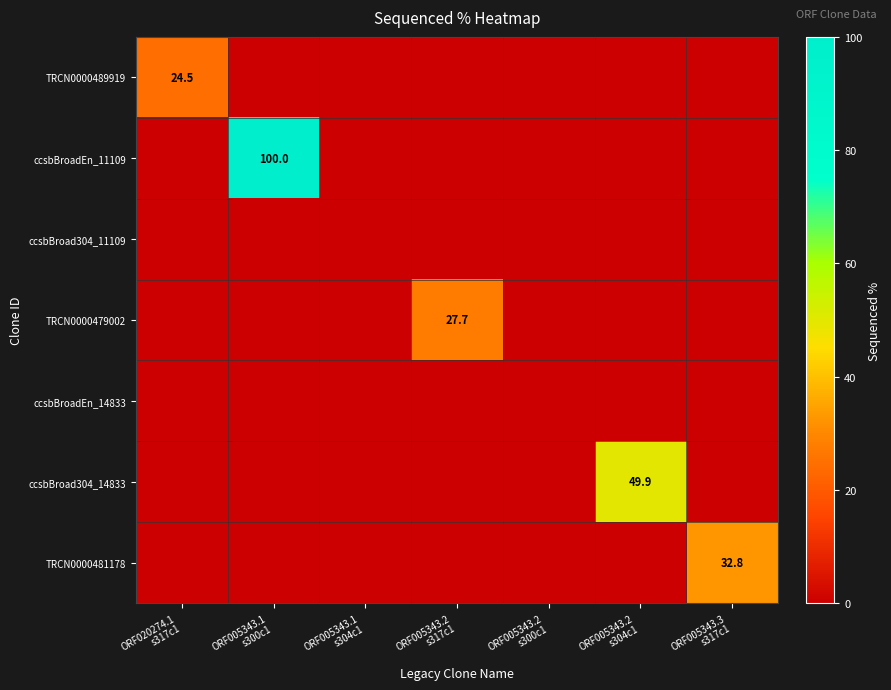

Is it true that TRCN0000479002 equals 0.0 at ORF005343.1 s304c1?

True